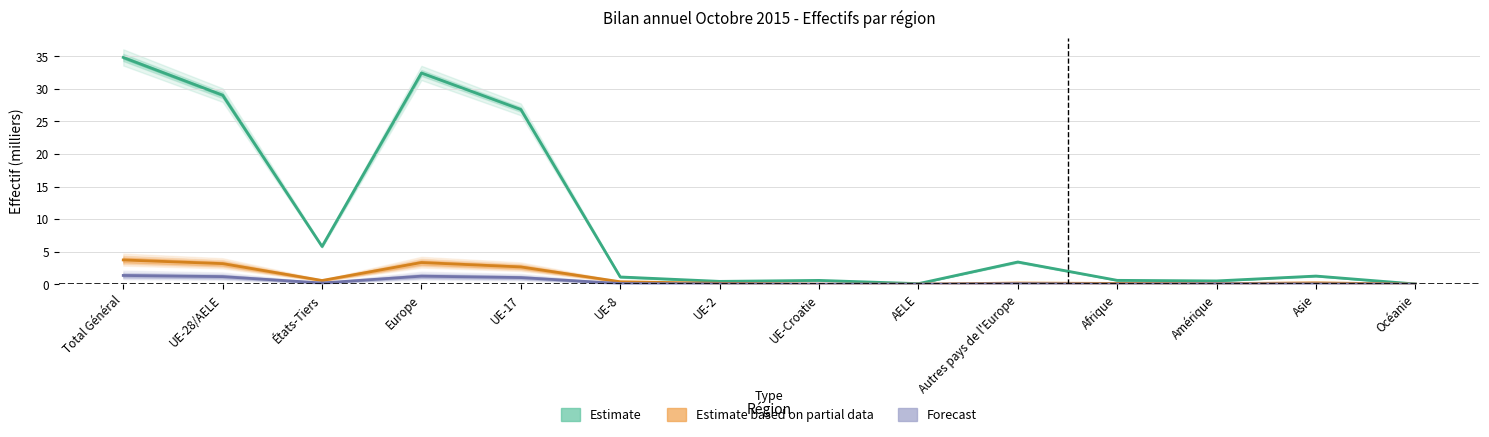

What is the sum of the Effectif du mois considéré values at Amérique and États-Tiers?

6.3